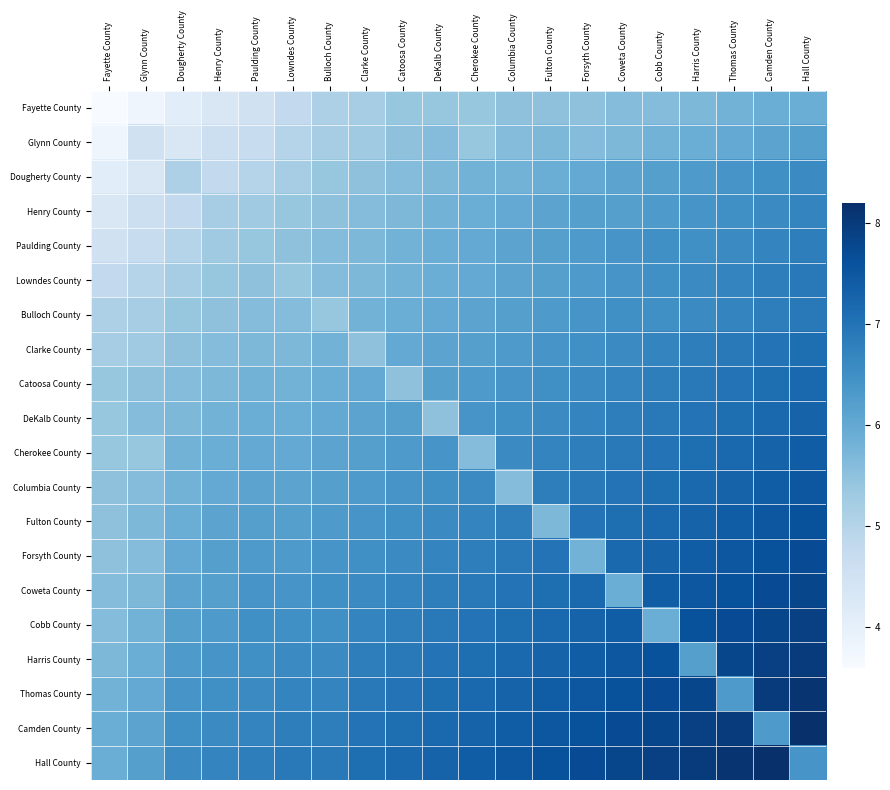

Reading left to right, transcribe all the data shown in this chart.

Fayette County: Fayette County=3.6	Glynn County=3.8	Dougherty County=4.1	Henry County=4.3	Paulding County=4.5	Lowndes County=4.8	Bulloch County=5.1	Clarke County=5.2	Catoosa County=5.4	DeKalb County=5.4	Cherokee County=5.4	Columbia County=5.5	Fulton County=5.5	Forsyth County=5.5	Coweta County=5.6	Cobb County=5.6	Harris County=5.7	Thomas County=5.8	Camden County=5.9	Hall County=5.9
Glynn County: Fayette County=3.8	Glynn County=4.5	Dougherty County=4.3	Henry County=4.6	Paulding County=4.7	Lowndes County=5.0	Bulloch County=5.2	Clarke County=5.3	Catoosa County=5.5	DeKalb County=5.6	Cherokee County=5.4	Columbia County=5.6	Fulton County=5.7	Forsyth County=5.6	Coweta County=5.7	Cobb County=5.8	Harris County=5.9	Thomas County=6.0	Camden County=6.1	Hall County=6.2
Dougherty County: Fayette County=4.1	Glynn County=4.3	Dougherty County=5.1	Henry County=4.8	Paulding County=5.0	Lowndes County=5.2	Bulloch County=5.4	Clarke County=5.5	Catoosa County=5.6	DeKalb County=5.7	Cherokee County=5.8	Columbia County=5.8	Fulton County=5.9	Forsyth County=6.0	Coweta County=6.1	Cobb County=6.2	Harris County=6.3	Thomas County=6.4	Camden County=6.5	Hall County=6.6
Henry County: Fayette County=4.3	Glynn County=4.6	Dougherty County=4.8	Henry County=5.2	Paulding County=5.3	Lowndes County=5.4	Bulloch County=5.5	Clarke County=5.6	Catoosa County=5.7	DeKalb County=5.8	Cherokee County=5.9	Columbia County=6.0	Fulton County=6.1	Forsyth County=6.2	Coweta County=6.2	Cobb County=6.3	Harris County=6.4	Thomas County=6.5	Camden County=6.6	Hall County=6.7
Paulding County: Fayette County=4.5	Glynn County=4.7	Dougherty County=5.0	Henry County=5.3	Paulding County=5.4	Lowndes County=5.5	Bulloch County=5.6	Clarke County=5.7	Catoosa County=5.8	DeKalb County=5.9	Cherokee County=6.0	Columbia County=6.1	Fulton County=6.2	Forsyth County=6.3	Coweta County=6.4	Cobb County=6.5	Harris County=6.5	Thomas County=6.6	Camden County=6.7	Hall County=6.8
Lowndes County: Fayette County=4.8	Glynn County=5.0	Dougherty County=5.2	Henry County=5.4	Paulding County=5.5	Lowndes County=5.4	Bulloch County=5.6	Clarke County=5.7	Catoosa County=5.8	DeKalb County=5.9	Cherokee County=6.0	Columbia County=6.1	Fulton County=6.2	Forsyth County=6.3	Coweta County=6.4	Cobb County=6.5	Harris County=6.6	Thomas County=6.7	Camden County=6.8	Hall County=6.9
Bulloch County: Fayette County=5.1	Glynn County=5.2	Dougherty County=5.4	Henry County=5.5	Paulding County=5.6	Lowndes County=5.6	Bulloch County=5.4	Clarke County=5.8	Catoosa County=5.9	DeKalb County=6.0	Cherokee County=6.1	Columbia County=6.2	Fulton County=6.3	Forsyth County=6.4	Coweta County=6.5	Cobb County=6.5	Harris County=6.6	Thomas County=6.7	Camden County=6.8	Hall County=6.9
Clarke County: Fayette County=5.2	Glynn County=5.3	Dougherty County=5.5	Henry County=5.6	Paulding County=5.7	Lowndes County=5.7	Bulloch County=5.8	Clarke County=5.5	Catoosa County=6.0	DeKalb County=6.1	Cherokee County=6.2	Columbia County=6.3	Fulton County=6.4	Forsyth County=6.5	Coweta County=6.6	Cobb County=6.7	Harris County=6.8	Thomas County=6.9	Camden County=7.0	Hall County=7.1
Catoosa County: Fayette County=5.4	Glynn County=5.5	Dougherty County=5.6	Henry County=5.7	Paulding County=5.8	Lowndes County=5.8	Bulloch County=5.9	Clarke County=6.0	Catoosa County=5.5	DeKalb County=6.2	Cherokee County=6.3	Columbia County=6.4	Fulton County=6.5	Forsyth County=6.6	Coweta County=6.7	Cobb County=6.8	Harris County=6.9	Thomas County=7.0	Camden County=7.1	Hall County=7.2
DeKalb County: Fayette County=5.4	Glynn County=5.6	Dougherty County=5.7	Henry County=5.8	Paulding County=5.9	Lowndes County=5.9	Bulloch County=6.0	Clarke County=6.1	Catoosa County=6.2	DeKalb County=5.5	Cherokee County=6.4	Columbia County=6.5	Fulton County=6.6	Forsyth County=6.7	Coweta County=6.8	Cobb County=6.9	Harris County=7.0	Thomas County=7.1	Camden County=7.2	Hall County=7.3
Cherokee County: Fayette County=5.4	Glynn County=5.4	Dougherty County=5.8	Henry County=5.9	Paulding County=6.0	Lowndes County=6.0	Bulloch County=6.1	Clarke County=6.2	Catoosa County=6.3	DeKalb County=6.4	Cherokee County=5.6	Columbia County=6.6	Fulton County=6.7	Forsyth County=6.8	Coweta County=6.9	Cobb County=7.0	Harris County=7.1	Thomas County=7.2	Camden County=7.3	Hall County=7.4
Columbia County: Fayette County=5.5	Glynn County=5.6	Dougherty County=5.8	Henry County=6.0	Paulding County=6.1	Lowndes County=6.1	Bulloch County=6.2	Clarke County=6.3	Catoosa County=6.4	DeKalb County=6.5	Cherokee County=6.6	Columbia County=5.6	Fulton County=6.8	Forsyth County=6.9	Coweta County=7.0	Cobb County=7.1	Harris County=7.2	Thomas County=7.3	Camden County=7.4	Hall County=7.5
Fulton County: Fayette County=5.5	Glynn County=5.7	Dougherty County=5.9	Henry County=6.1	Paulding County=6.2	Lowndes County=6.2	Bulloch County=6.3	Clarke County=6.4	Catoosa County=6.5	DeKalb County=6.6	Cherokee County=6.7	Columbia County=6.8	Fulton County=5.7	Forsyth County=7.0	Coweta County=7.1	Cobb County=7.2	Harris County=7.3	Thomas County=7.4	Camden County=7.5	Hall County=7.6
Forsyth County: Fayette County=5.5	Glynn County=5.6	Dougherty County=6.0	Henry County=6.2	Paulding County=6.3	Lowndes County=6.3	Bulloch County=6.4	Clarke County=6.5	Catoosa County=6.6	DeKalb County=6.7	Cherokee County=6.8	Columbia County=6.9	Fulton County=7.0	Forsyth County=5.8	Coweta County=7.2	Cobb County=7.3	Harris County=7.4	Thomas County=7.5	Camden County=7.6	Hall County=7.7
Coweta County: Fayette County=5.6	Glynn County=5.7	Dougherty County=6.1	Henry County=6.2	Paulding County=6.4	Lowndes County=6.4	Bulloch County=6.5	Clarke County=6.6	Catoosa County=6.7	DeKalb County=6.8	Cherokee County=6.9	Columbia County=7.0	Fulton County=7.1	Forsyth County=7.2	Coweta County=5.9	Cobb County=7.4	Harris County=7.5	Thomas County=7.6	Camden County=7.7	Hall County=7.8
Cobb County: Fayette County=5.6	Glynn County=5.8	Dougherty County=6.2	Henry County=6.3	Paulding County=6.5	Lowndes County=6.5	Bulloch County=6.5	Clarke County=6.7	Catoosa County=6.8	DeKalb County=6.9	Cherokee County=7.0	Columbia County=7.1	Fulton County=7.2	Forsyth County=7.3	Coweta County=7.4	Cobb County=5.9	Harris County=7.6	Thomas County=7.7	Camden County=7.8	Hall County=7.9
Harris County: Fayette County=5.7	Glynn County=5.9	Dougherty County=6.3	Henry County=6.4	Paulding County=6.5	Lowndes County=6.6	Bulloch County=6.6	Clarke County=6.8	Catoosa County=6.9	DeKalb County=7.0	Cherokee County=7.1	Columbia County=7.2	Fulton County=7.3	Forsyth County=7.4	Coweta County=7.5	Cobb County=7.6	Harris County=6.2	Thomas County=7.8	Camden County=7.9	Hall County=8.0
Thomas County: Fayette County=5.8	Glynn County=6.0	Dougherty County=6.4	Henry County=6.5	Paulding County=6.6	Lowndes County=6.7	Bulloch County=6.7	Clarke County=6.9	Catoosa County=7.0	DeKalb County=7.1	Cherokee County=7.2	Columbia County=7.3	Fulton County=7.4	Forsyth County=7.5	Coweta County=7.6	Cobb County=7.7	Harris County=7.8	Thomas County=6.3	Camden County=8.0	Hall County=8.1
Camden County: Fayette County=5.9	Glynn County=6.1	Dougherty County=6.5	Henry County=6.6	Paulding County=6.7	Lowndes County=6.8	Bulloch County=6.8	Clarke County=7.0	Catoosa County=7.1	DeKalb County=7.2	Cherokee County=7.3	Columbia County=7.4	Fulton County=7.5	Forsyth County=7.6	Coweta County=7.7	Cobb County=7.8	Harris County=7.9	Thomas County=8.0	Camden County=6.3	Hall County=8.2
Hall County: Fayette County=5.9	Glynn County=6.2	Dougherty County=6.6	Henry County=6.7	Paulding County=6.8	Lowndes County=6.9	Bulloch County=6.9	Clarke County=7.1	Catoosa County=7.2	DeKalb County=7.3	Cherokee County=7.4	Columbia County=7.5	Fulton County=7.6	Forsyth County=7.7	Coweta County=7.8	Cobb County=7.9	Harris County=8.0	Thomas County=8.1	Camden County=8.2	Hall County=6.4